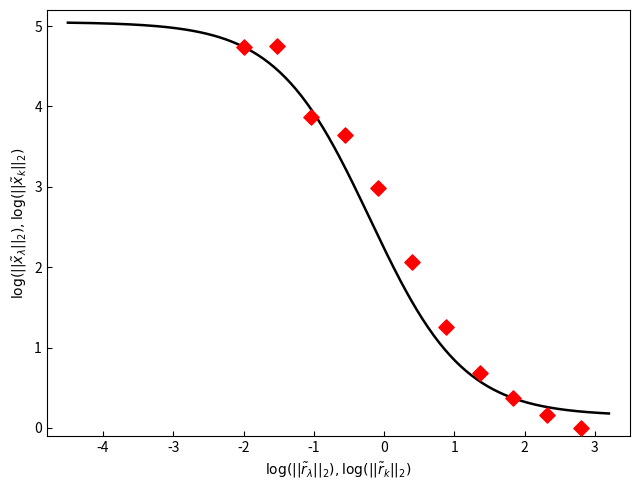

What is the average Y value?

2.2